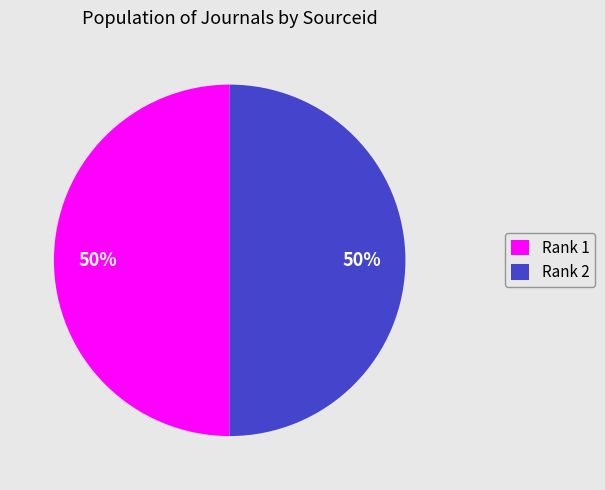

True or false: Rank 1 accounts for 62% of the total.

False